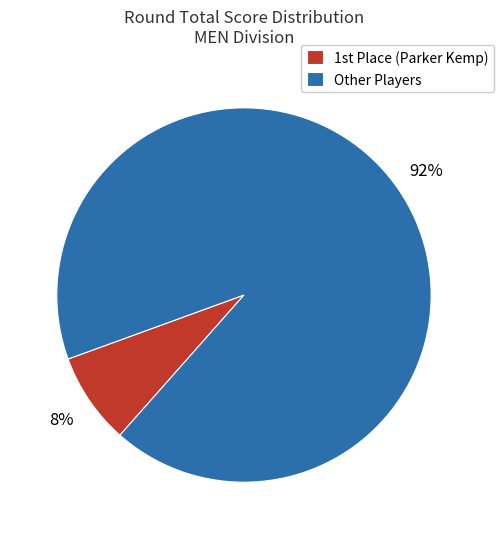

Which slice is the largest?

Other Players